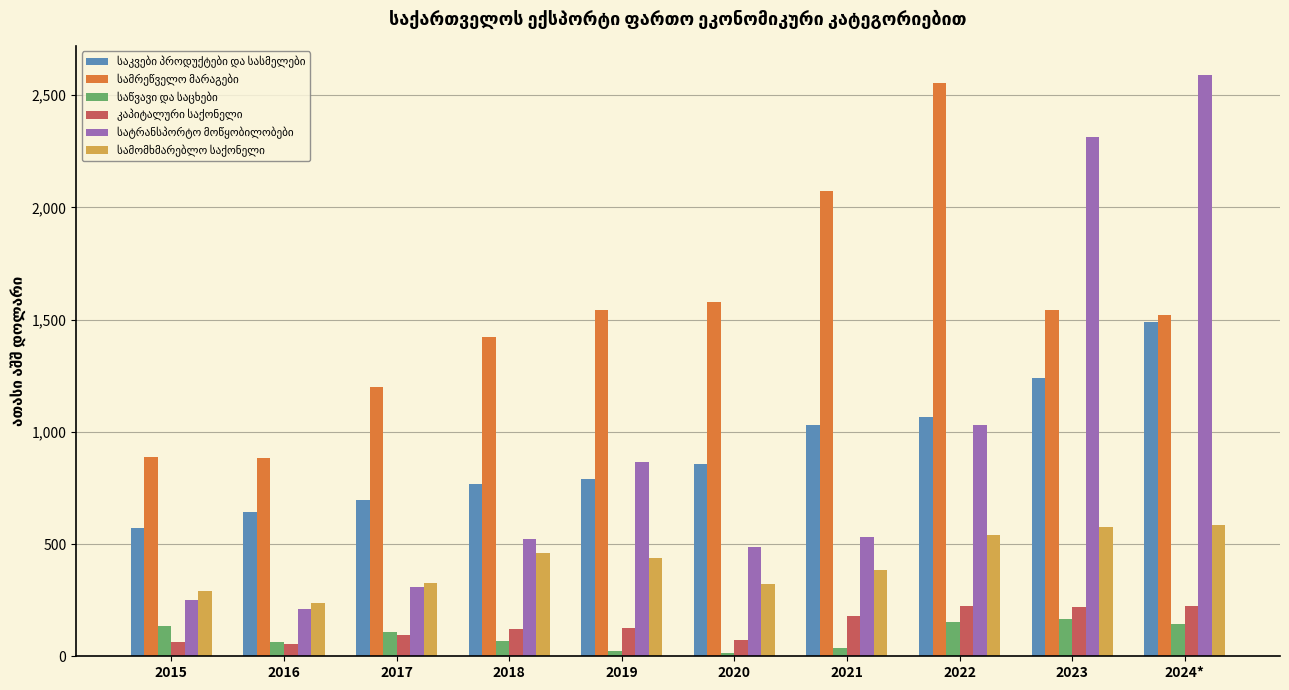

What is the spread (max minus min) of values at 2016?

831.6